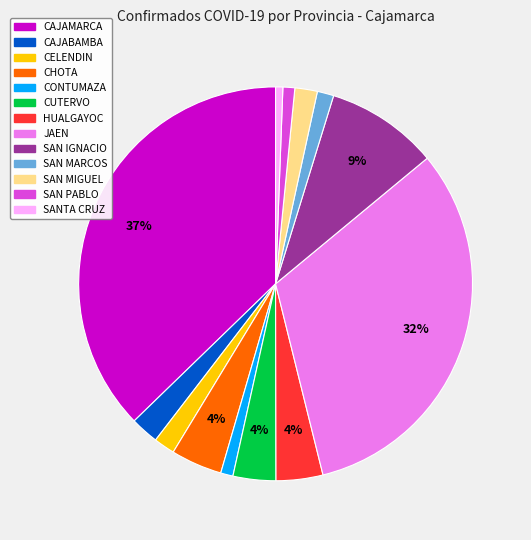

What percentage is the SAN MARCOS slice, to the nearest percent?

1%